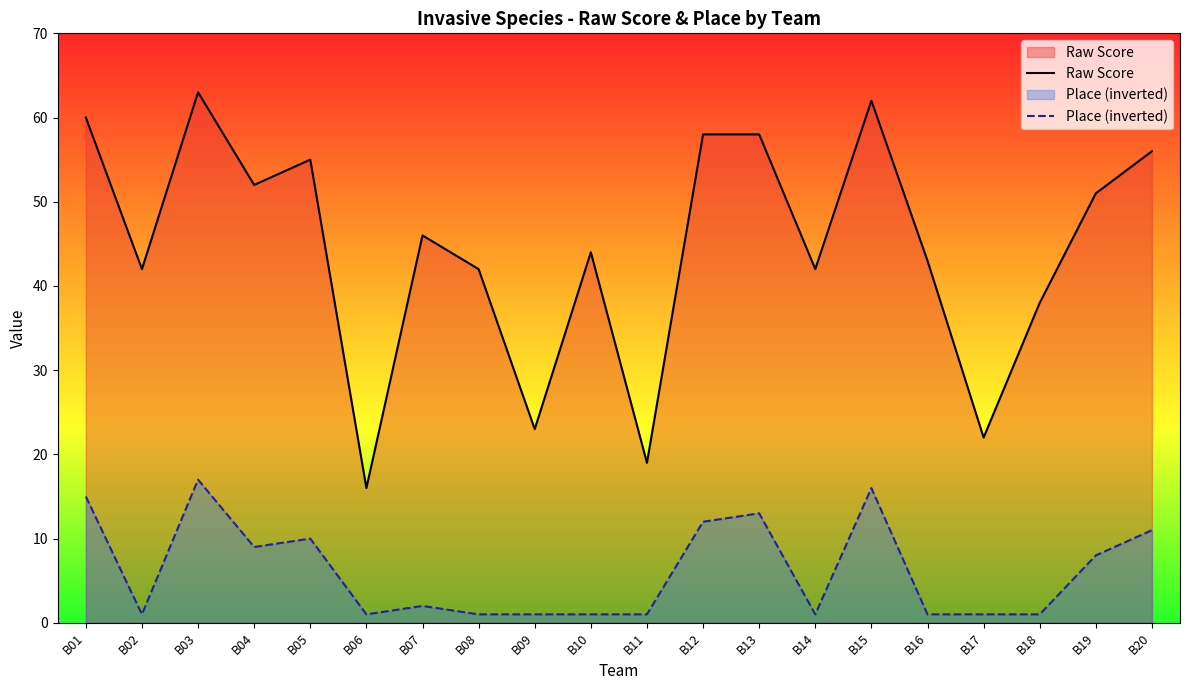

Is it true that Place (inverted) equals 9 at B04?

True